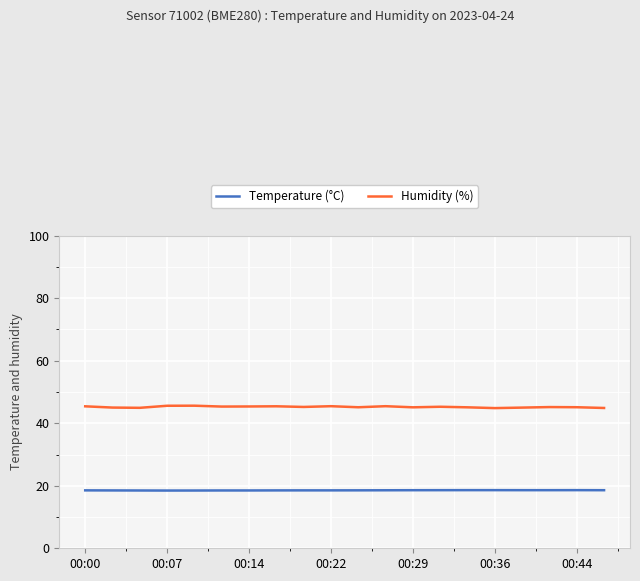

Rank the series by their average value, from highest to lowest.

Humidity (%), Temperature (°C)